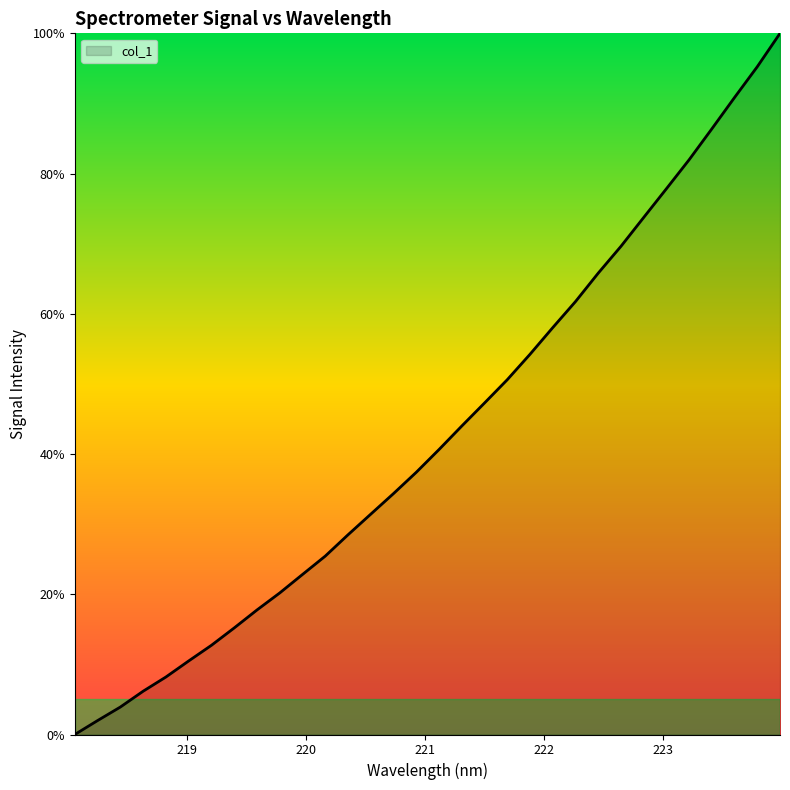

What is the difference between the maximum and minimum values?

100.0